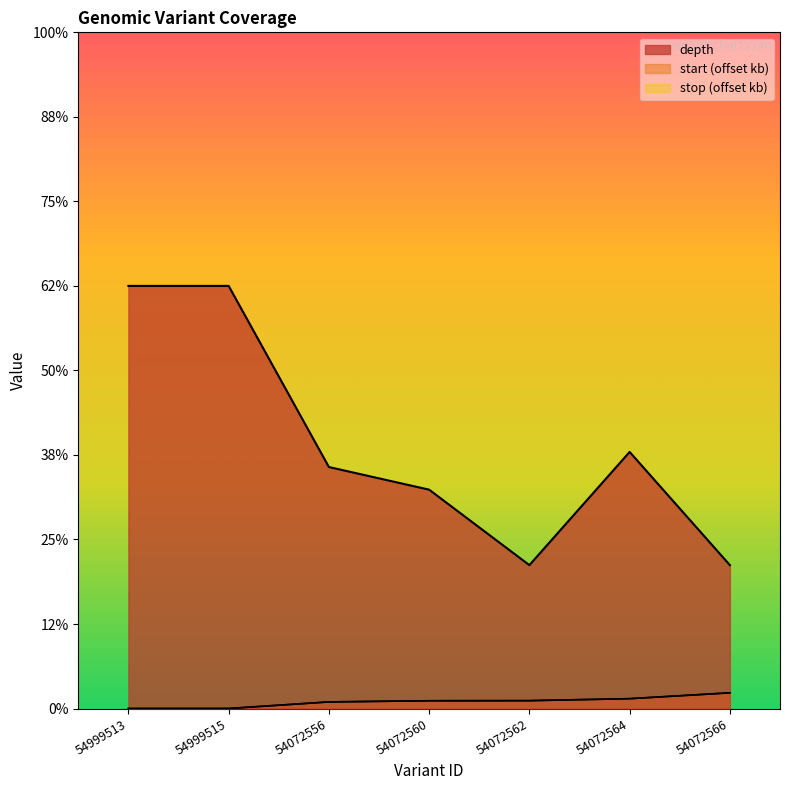

Where is depth nearest to the value 37?

54072564